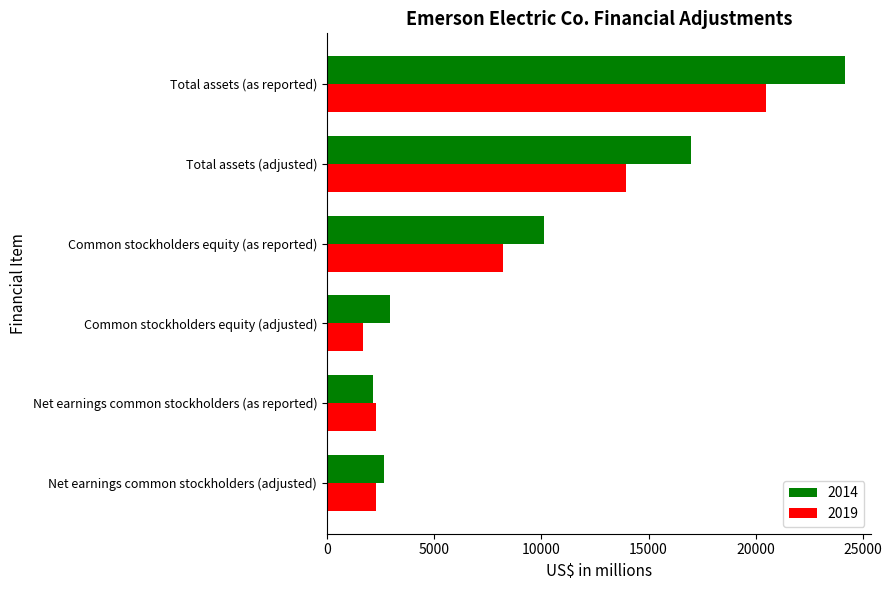

List the series in order of their peak value, highest first.

2014, 2019